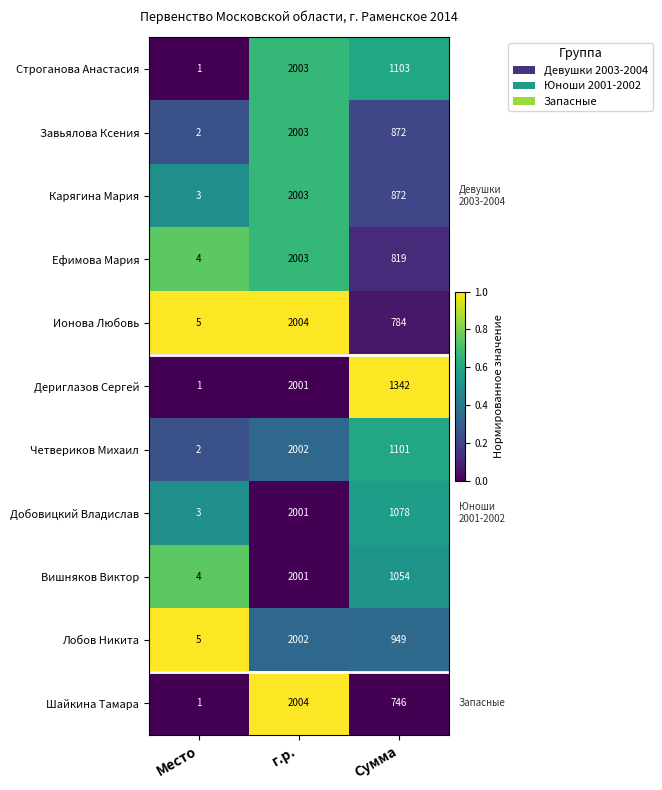

At which category is the sum across all series the highest?

г.р.